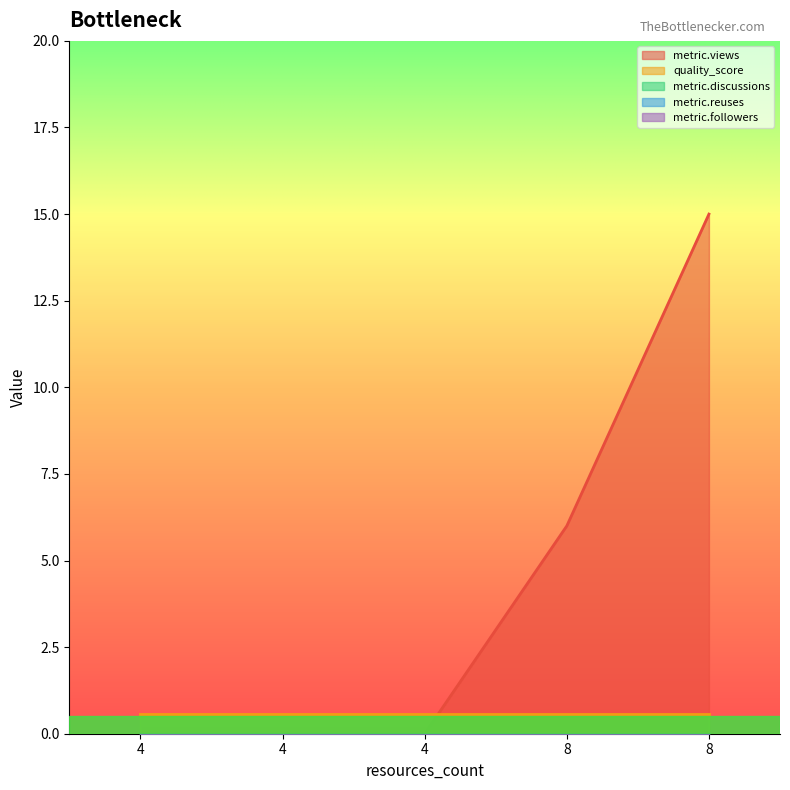

Which has a higher value, 4 or 4?

4